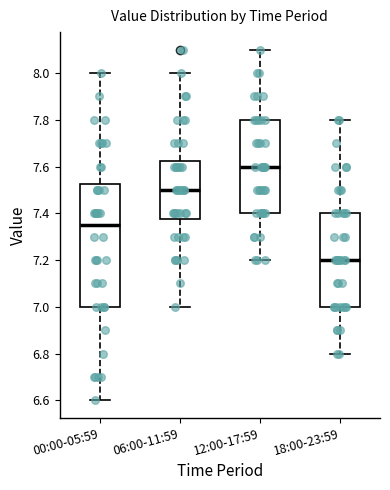

Where does the upper whisker of the box for 00:00-05:59 end on the y-axis? The values are not printed on the chart, so give them approximately, as read against the axis.

8.00